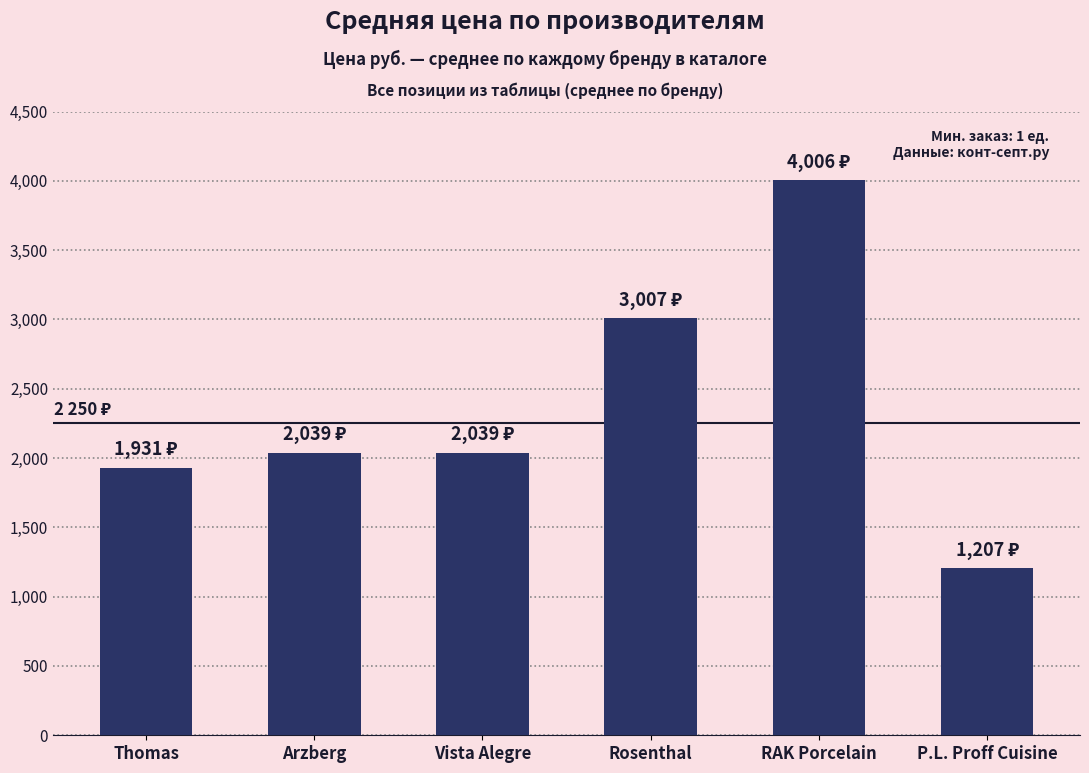

What is the difference between the values at Vista Alegre and RAK Porcelain?

1966.6